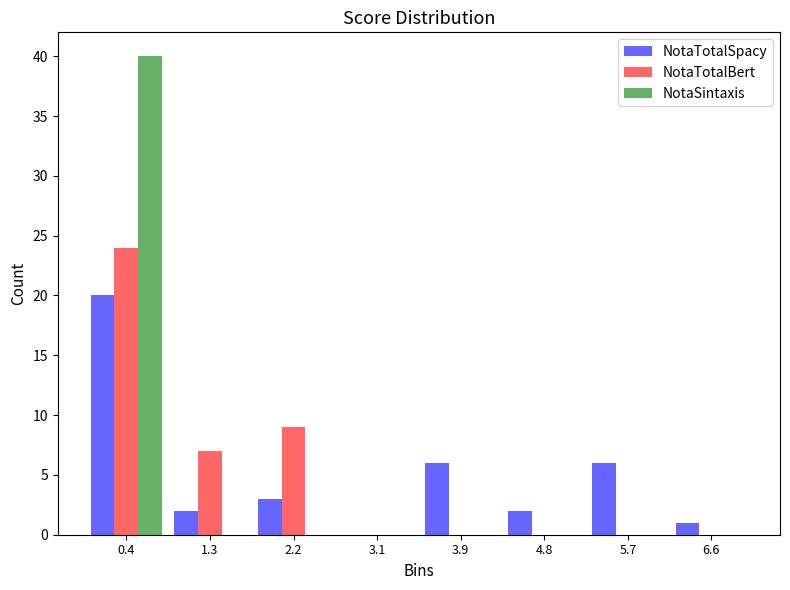

Reading left to right, list every range on the x-axis with the height of the bar of each series over it. Neither the bar edges nor the heights are printed on the chart, so give them approximately, as read against the axes.

0.0 to 0.9: NotaTotalSpacy=20	NotaTotalBert=24	NotaSintaxis=40
0.9 to 1.8: NotaTotalSpacy=2	NotaTotalBert=7	NotaSintaxis=0
1.8 to 2.6: NotaTotalSpacy=3	NotaTotalBert=9	NotaSintaxis=0
2.6 to 3.5: NotaTotalSpacy=0	NotaTotalBert=0	NotaSintaxis=0
3.5 to 4.4: NotaTotalSpacy=6	NotaTotalBert=0	NotaSintaxis=0
4.4 to 5.3: NotaTotalSpacy=2	NotaTotalBert=0	NotaSintaxis=0
5.3 to 6.1: NotaTotalSpacy=6	NotaTotalBert=0	NotaSintaxis=0
6.1 to 7.0: NotaTotalSpacy=1	NotaTotalBert=0	NotaSintaxis=0